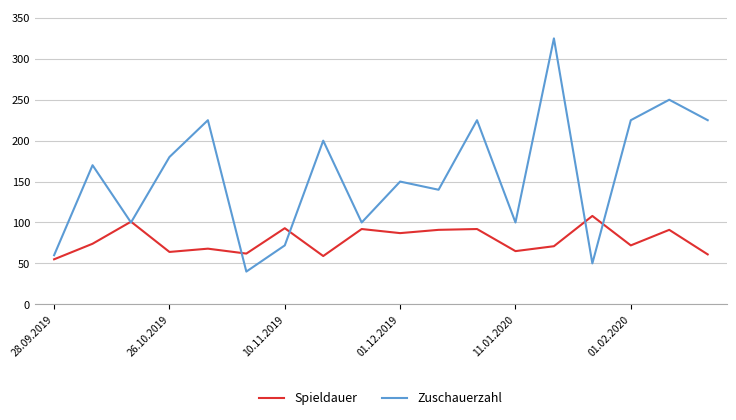

What is the minimum value for Zuschauerzahl?

40